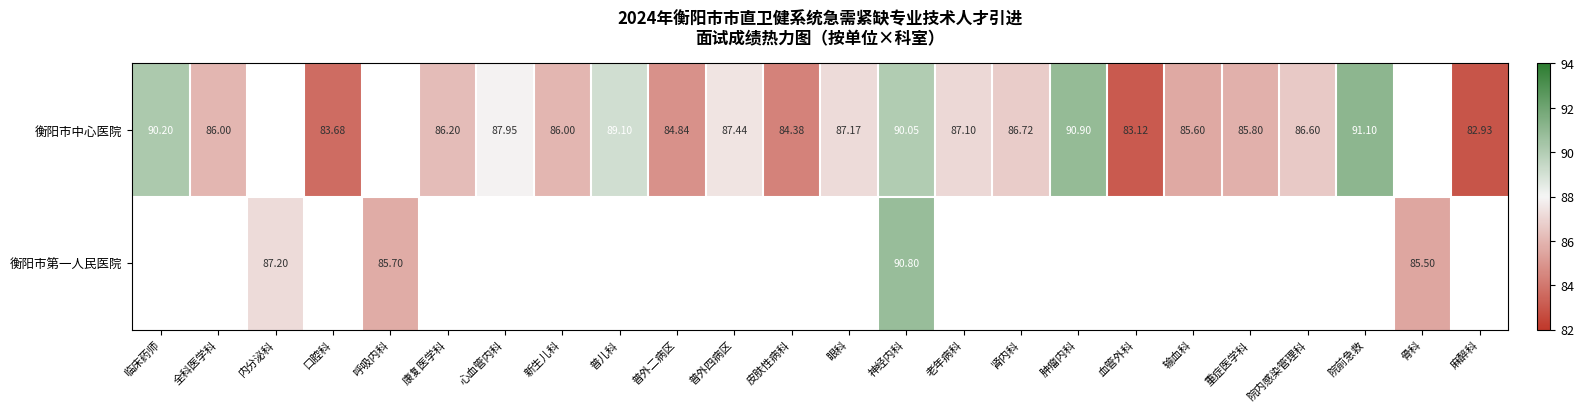

At which category is the sum across all series the highest?

神经内科